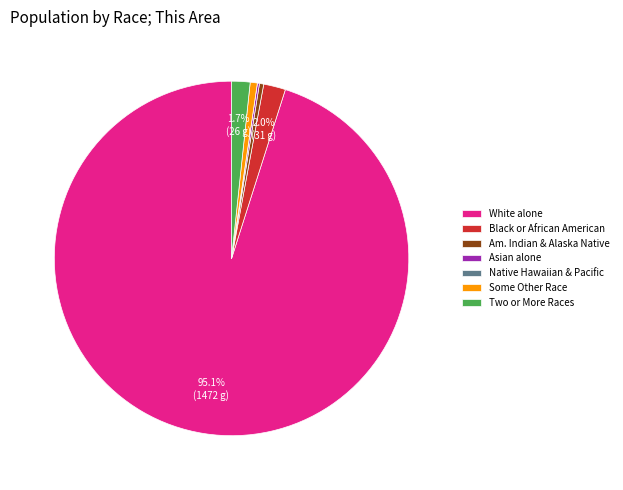

To the nearest percent, what portion does Two or More Races represent?

2%